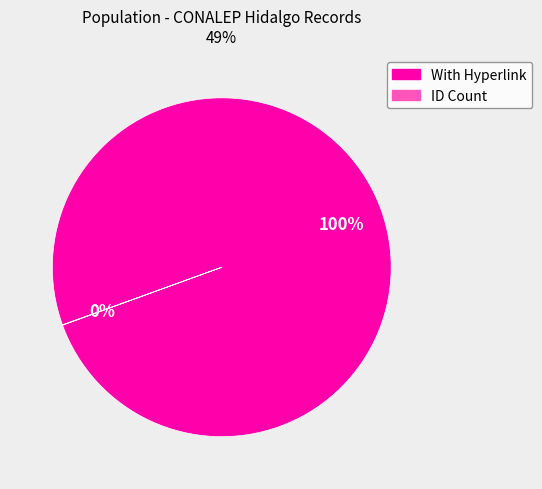

Does any single category account for the majority?

Yes